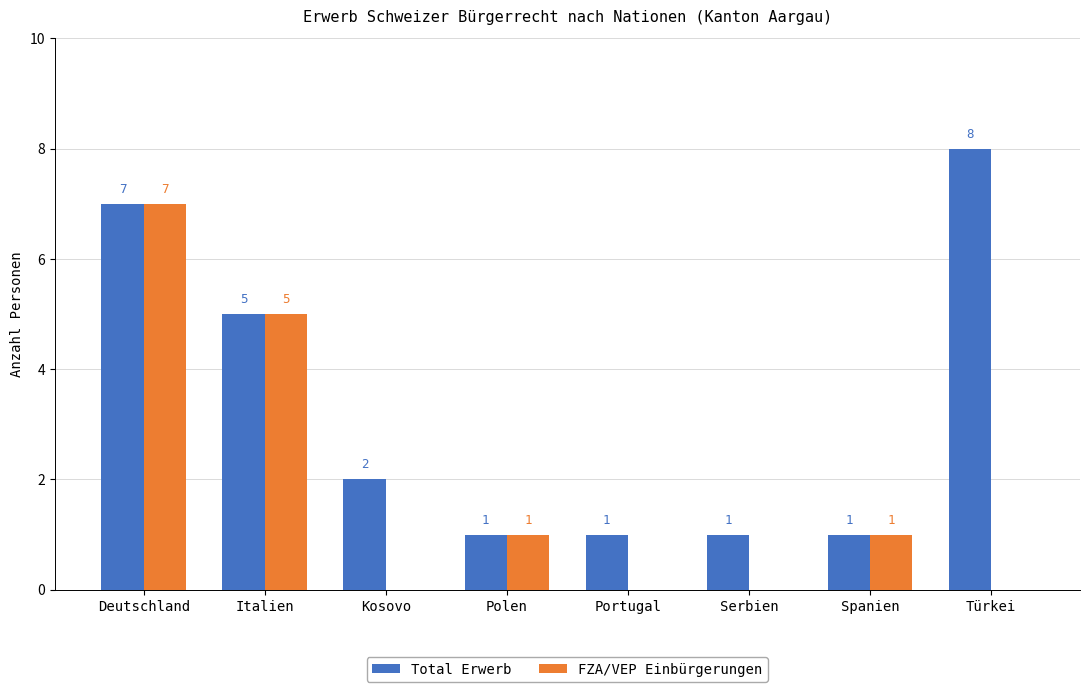

How many groups of bars are there?

8